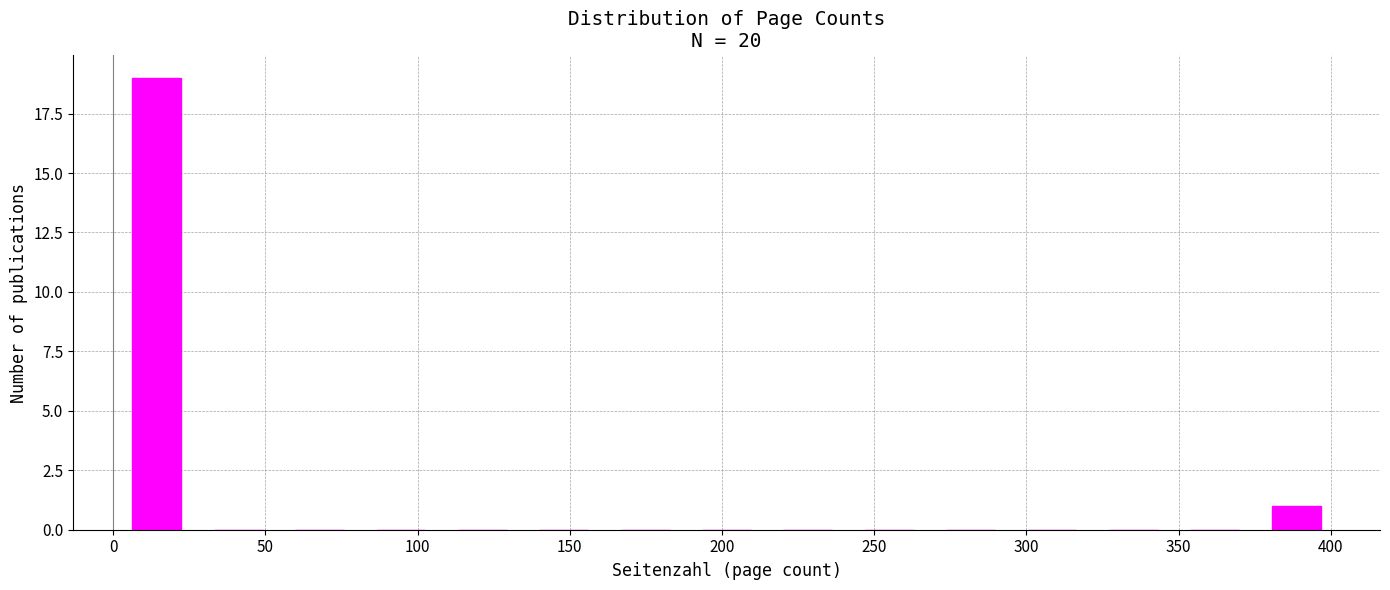

Over which range of the x-axis is the bar tallest?

0 to 30